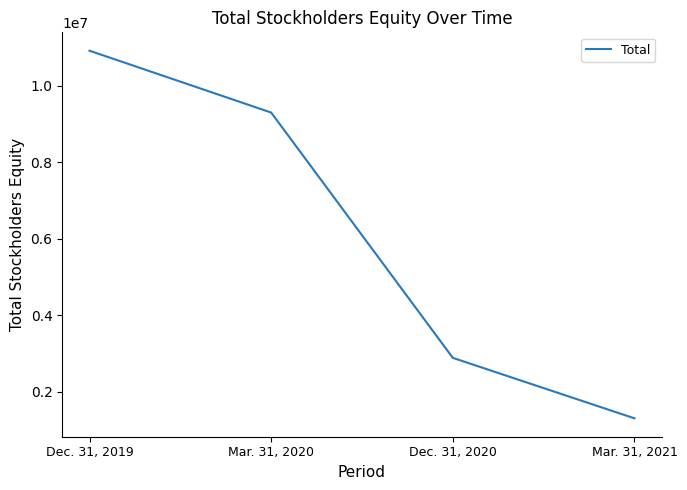

Between Mar. 31, 2020 and Dec. 31, 2019, which is larger?

Dec. 31, 2019